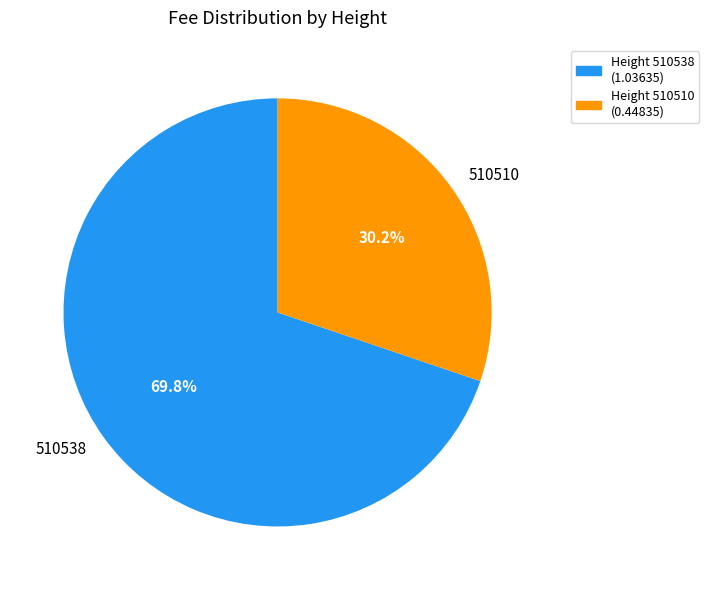

The 510510 slice represents 30% of the pie. True or false?

True